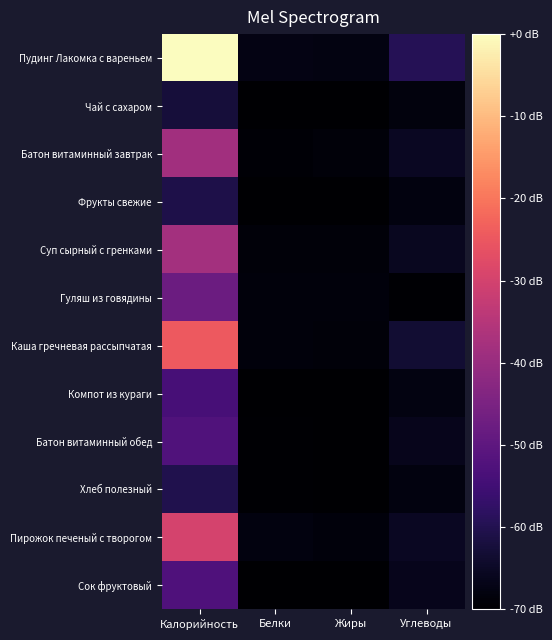

Reading left to right, extract all data points from this chart.

Пудинг Лакомка с вареньем: Калорийность=379.0	Белки=14.1	Жиры=12.6	Углеводы=56.4
Чай с сахаром: Калорийность=41.0	Белки=0.2	Жиры=0.1	Углеводы=10.1
Батон витаминный завтрак: Калорийность=171.4	Белки=3.1	Жиры=7.0	Углеводы=23.9
Фрукты свежие: Калорийность=49.0	Белки=0.4	Жиры=0.4	Углеводы=10.8
Суп сырный с гренками: Калорийность=173.0	Белки=6.1	Жиры=6.3	Углеводы=22.8
Гуляш из говядины: Калорийность=121.0	Белки=8.2	Жиры=8.6	Углеводы=2.8
Каша гречневая рассыпчатая: Калорийность=246.0	Белки=8.5	Жиры=7.3	Углеводы=36.6
Компот из кураги: Калорийность=86.0	Белки=1.0	Жиры=0.0	Углеводы=13.2
Батон витаминный обед: Калорийность=95.2	Белки=2.7	Жиры=0.7	Углеводы=19.4
Хлеб полезный: Калорийность=53.0	Белки=1.8	Жиры=0.3	Углеводы=10.8
Пирожок печеный с творогом: Калорийность=219.0	Белки=10.8	Жиры=8.4	Углеводы=25.1
Сок фруктовый: Калорийность=94.0	Белки=1.0	Жиры=0.2	Углеводы=20.6